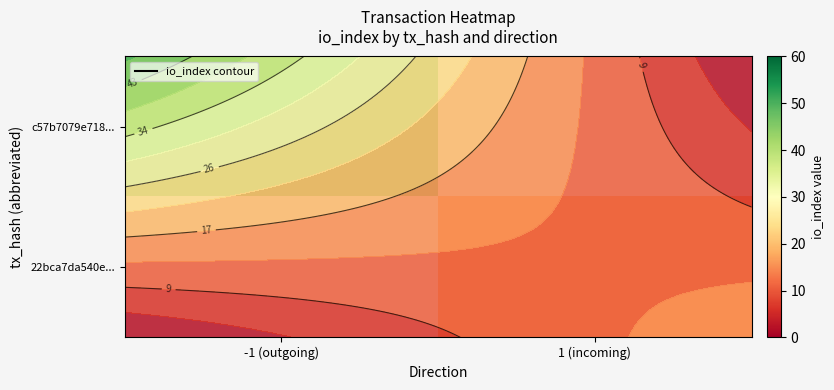

Count the number of categories in the chart.

2